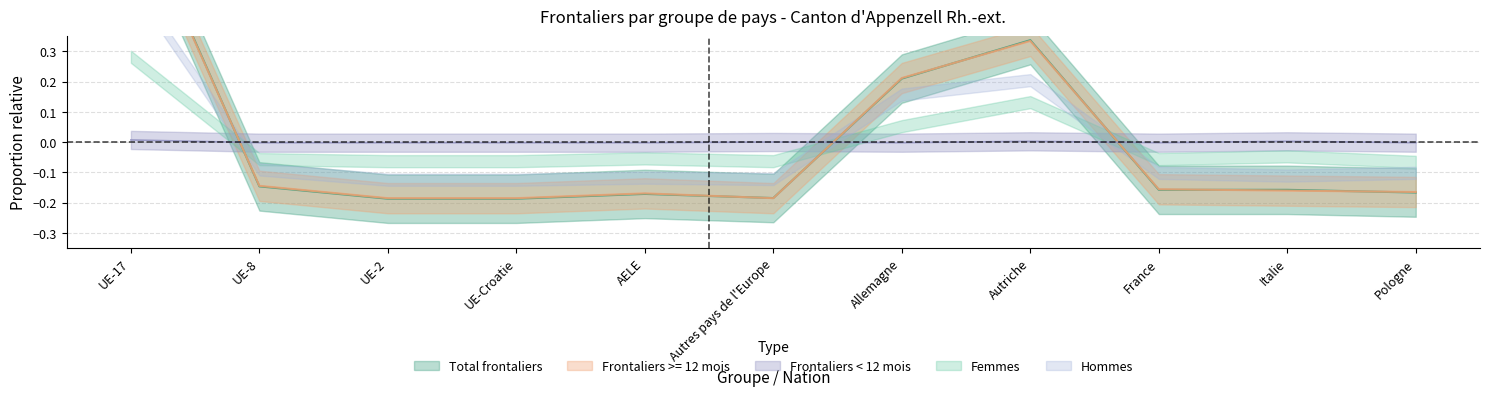

What is the label of the 4th point from the left?

UE-Croatie